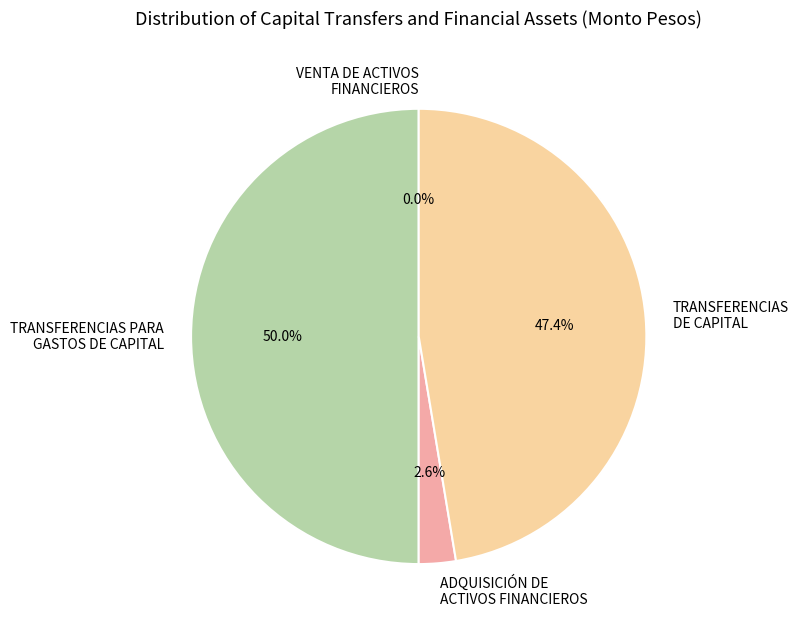

What is the largest slice in the pie chart?

TRANSFERENCIAS PARA GASTOS DE CAPITAL